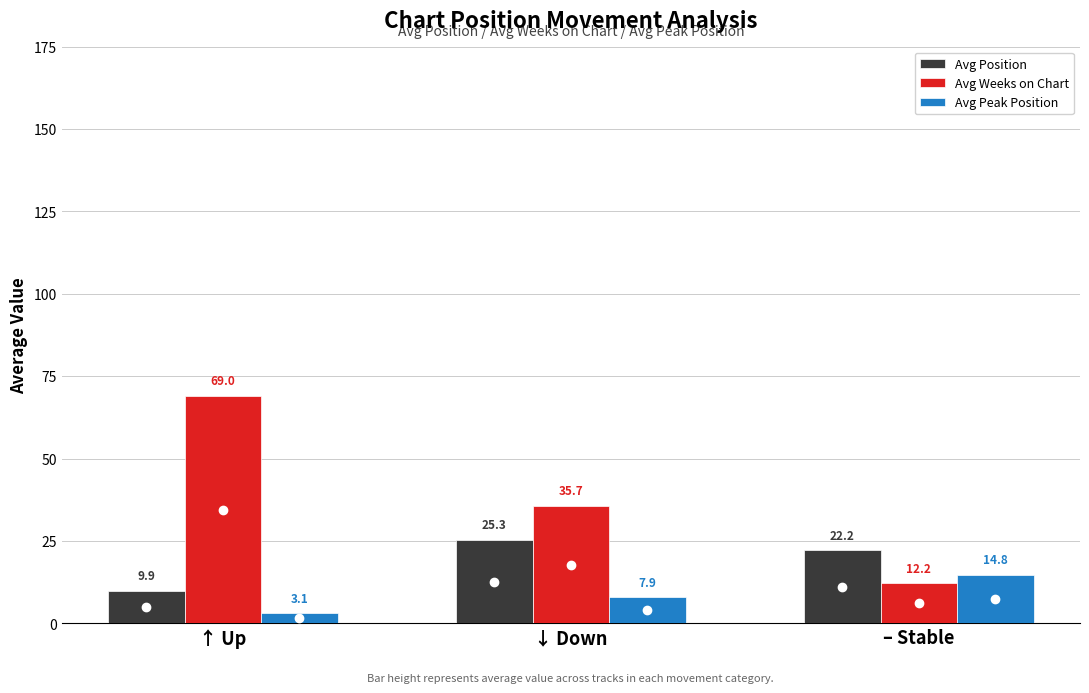

Rank the series by their maximum value, from lowest to highest.

Avg Peak Position, Avg Position, Avg Weeks on Chart